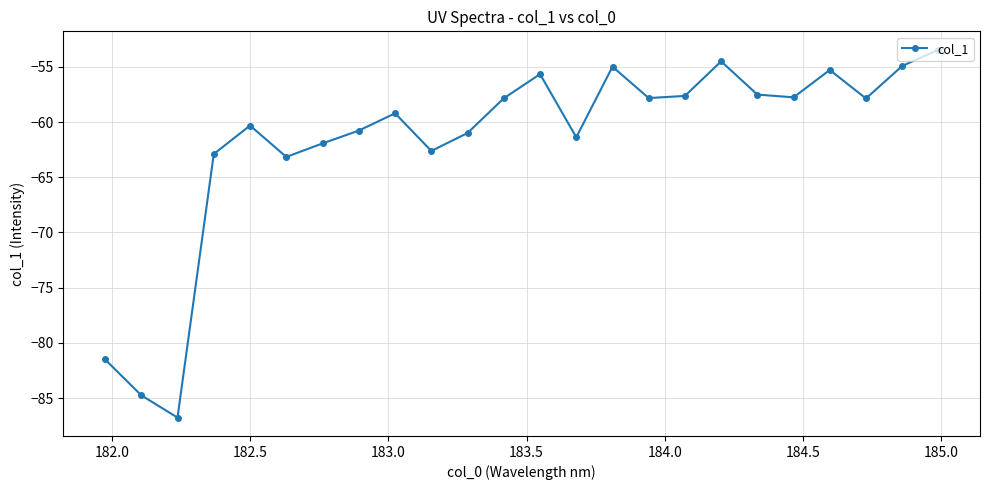

How many points are lower than both their immediate neighbors (excluding endpoints)?

7